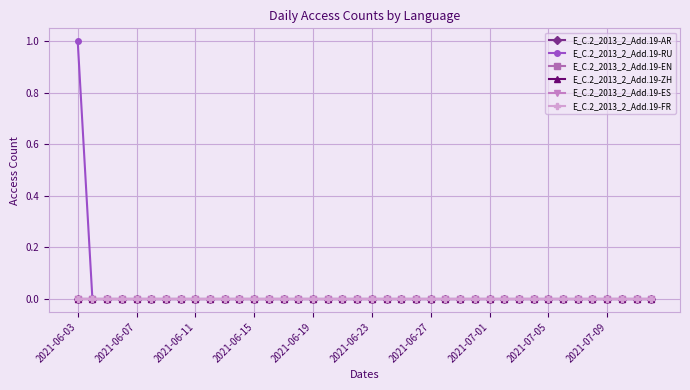

True or false: E_C.2_2013_2_Add.19-ES has more than 0 interior local peaks.

False